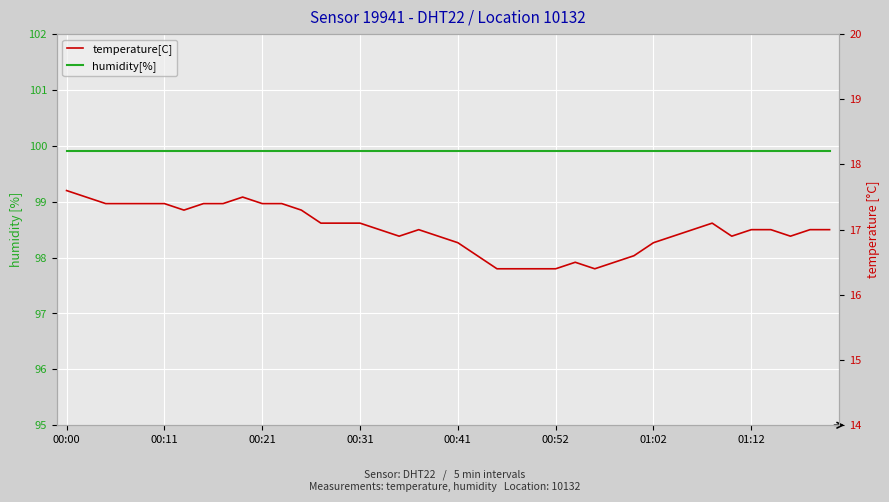

What are all the series names shown in the legend?

humidity[%], temperature[C]